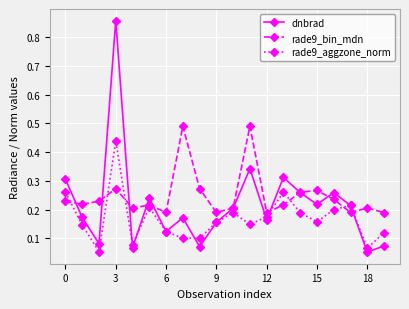

Rank the series by their average value, from highest to lowest.

rade9_bin_mdn, dnbrad, rade9_aggzone_norm